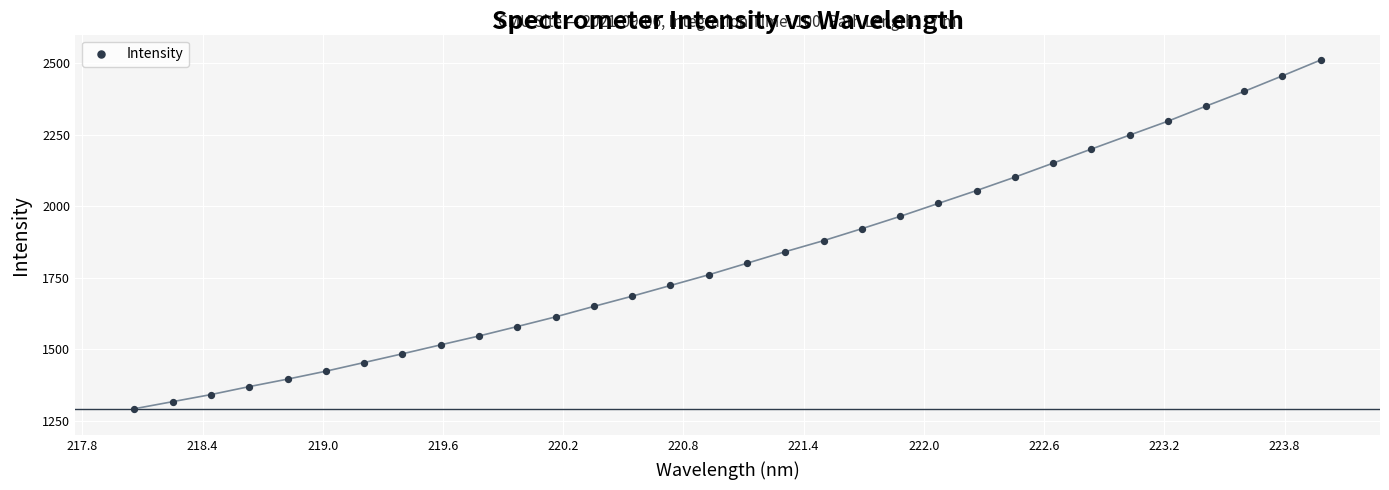

What is the range of X values (max minus min)?

5.9